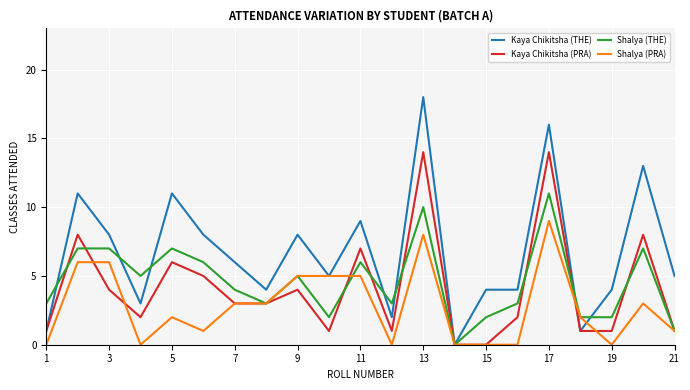

Which series has the largest total across all categories?

Kaya Chikitsha (THE)